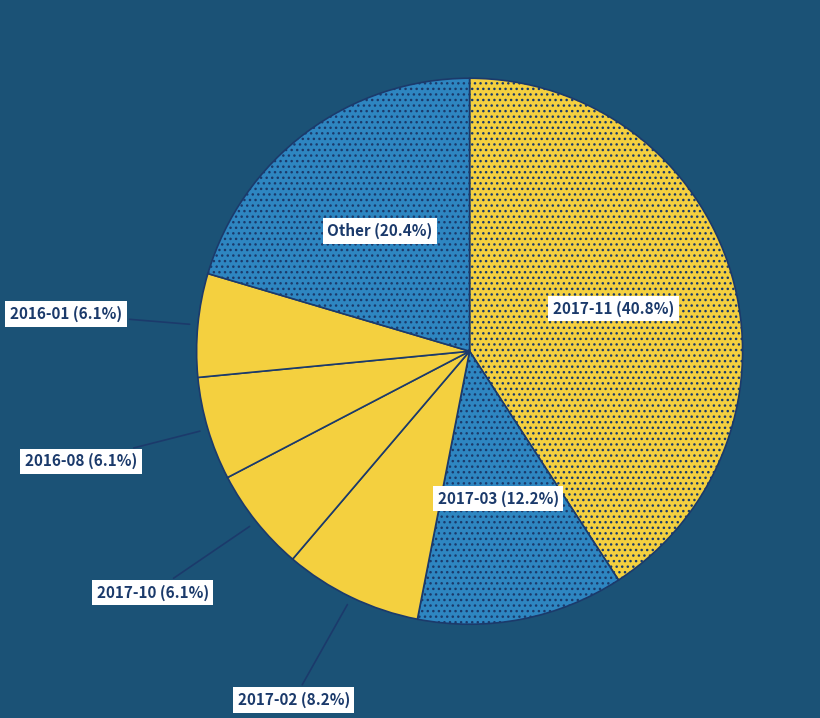

Count the number of slices in the pie.

7